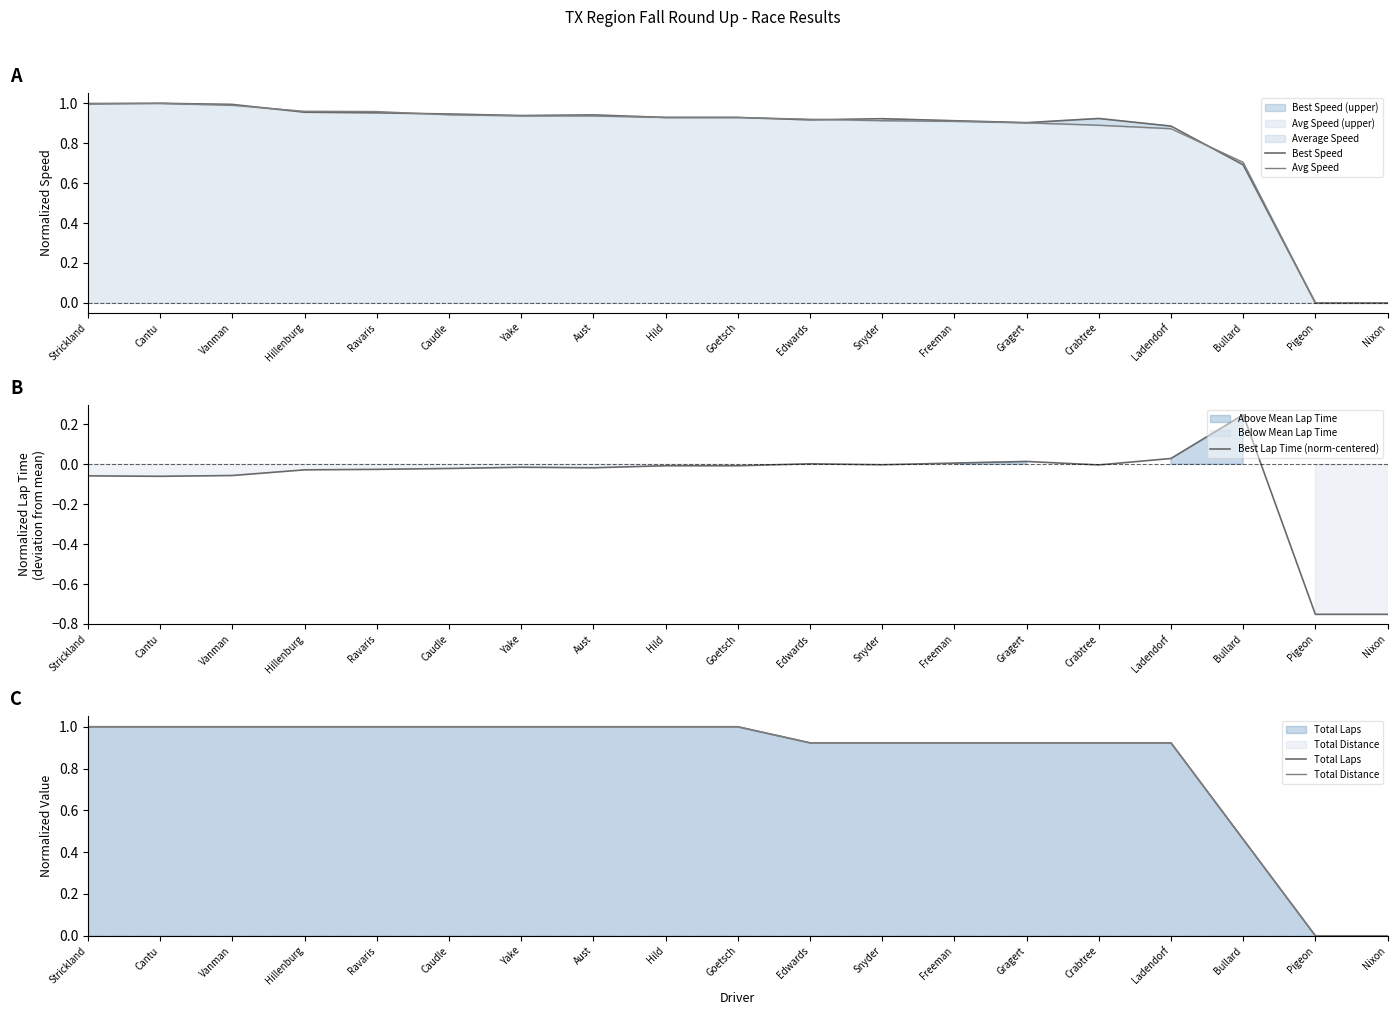

Rank the categories by Total Laps value from highest to lowest.

Strickland, Cantu, Vanman, Hillenburg, Ravaris, Caudle, Yake, Aust, Hild, Goetsch, Edwards, Snyder, Freeman, Gragert, Crabtree, Ladendorf, Bullard, Pigeon, Nixon